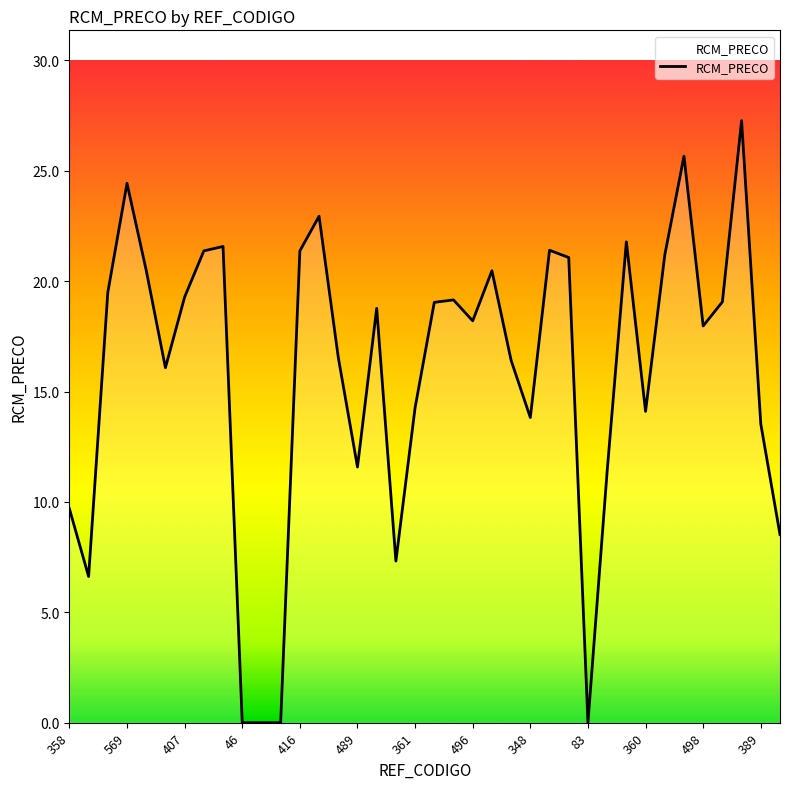

How many distinct data groups are displayed?

1